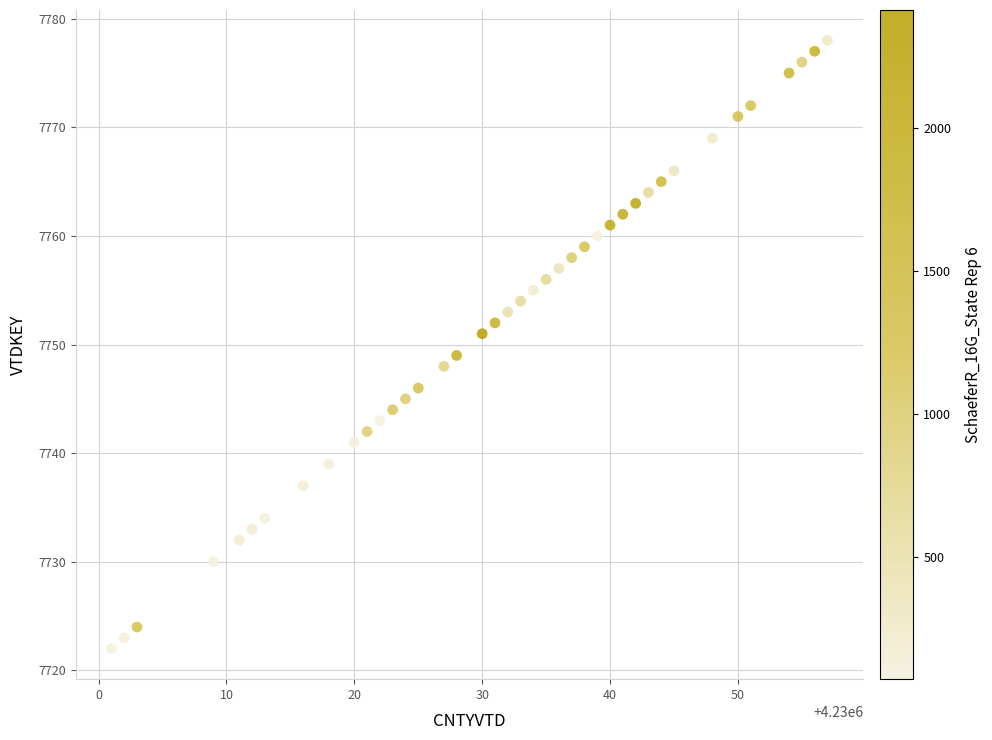

What is the range of Y values (max minus min)?

56